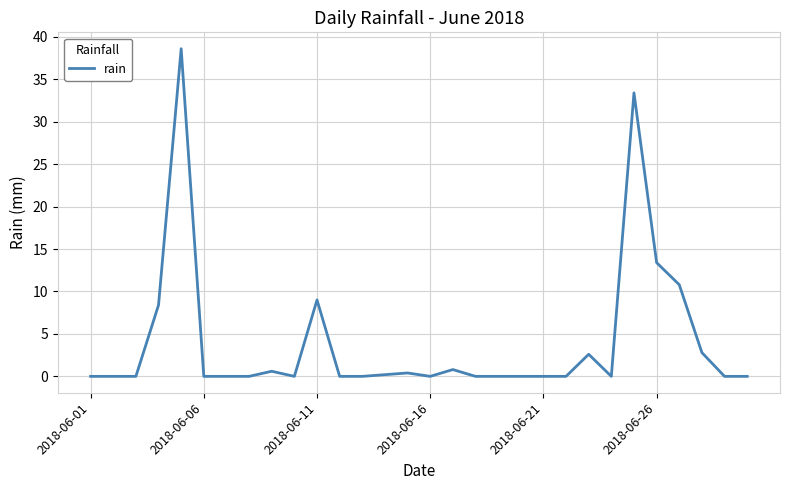

What is the difference between the maximum and minimum values?

38.6